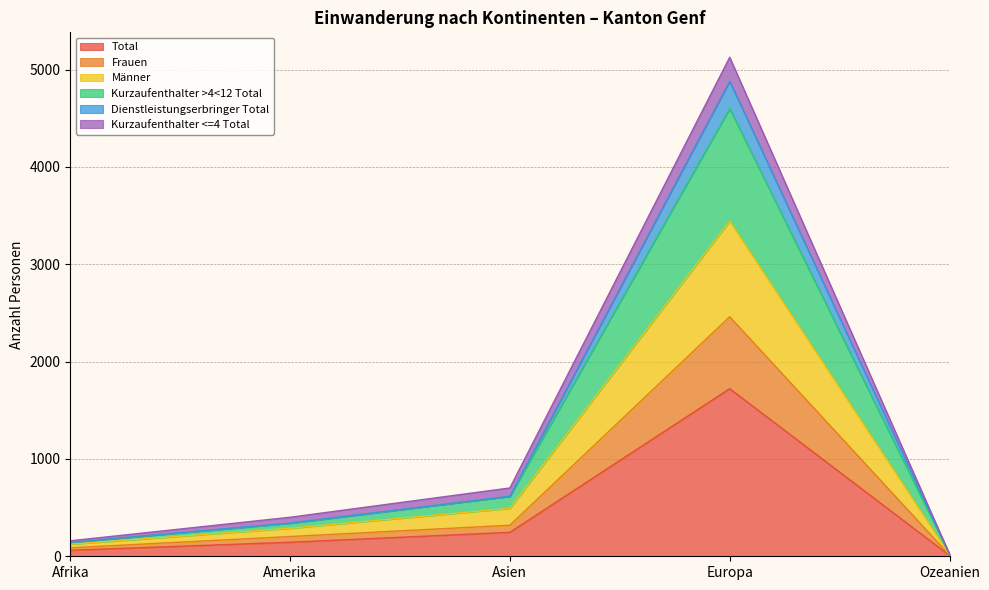

Which label corresponds to the largest value in the chart?

Europa